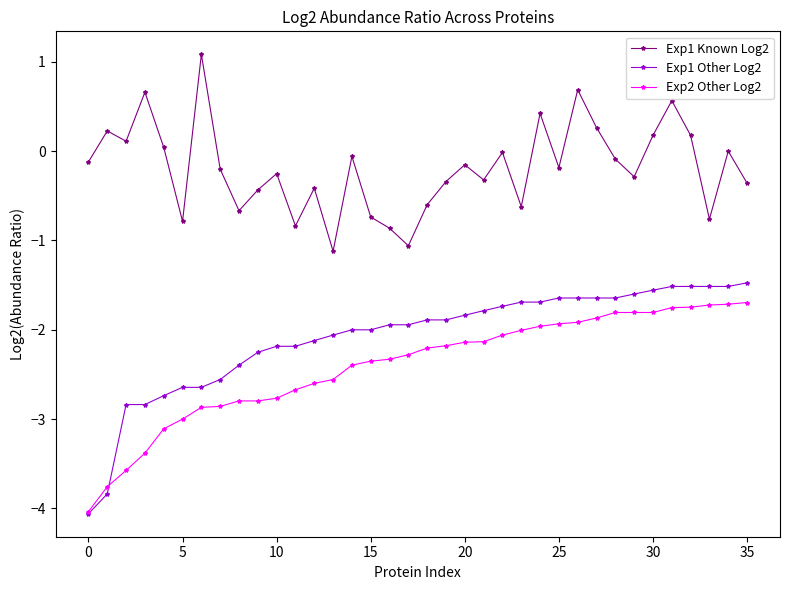

What is the difference between the maximum and second lowest values in the Exp1 Known Log2 series?

2.1